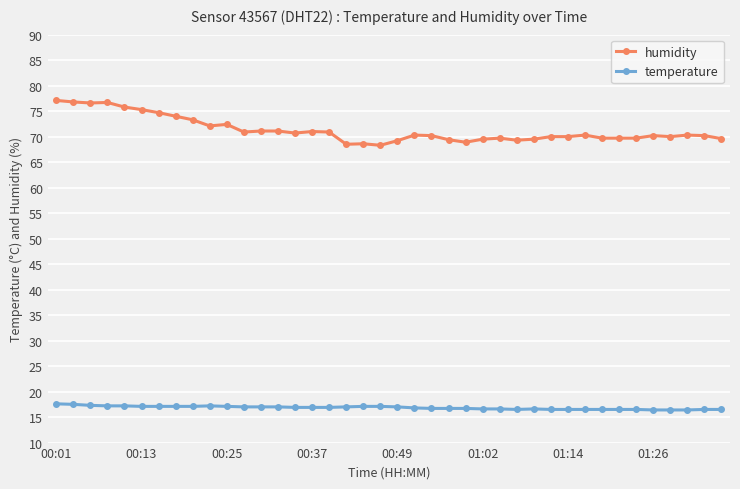

Which series has the largest total across all categories?

humidity